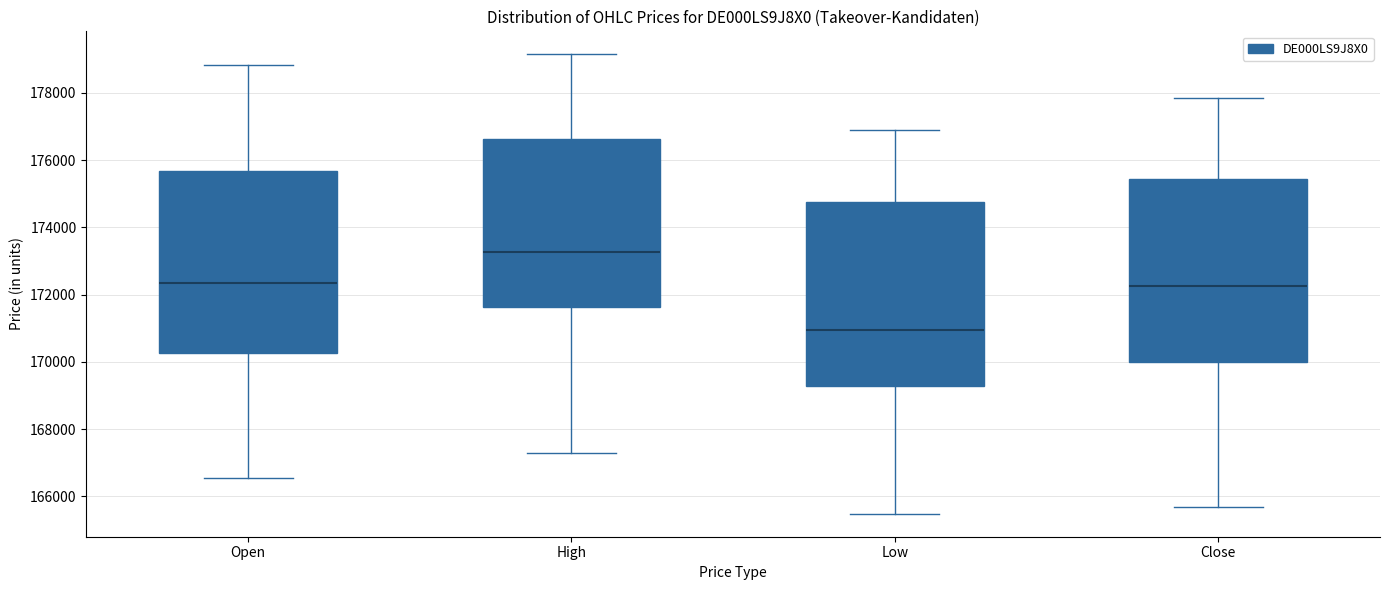

Which box has the lowest median line?

Low